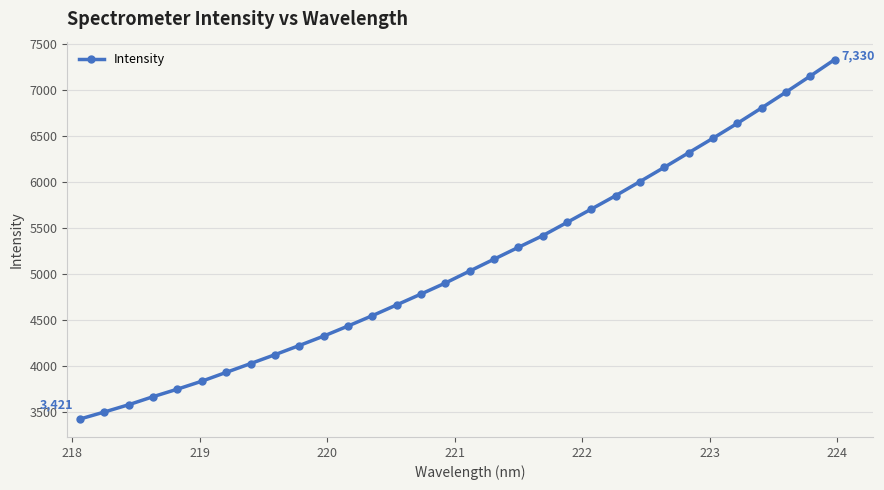

What is the smallest value displayed?

3421.4